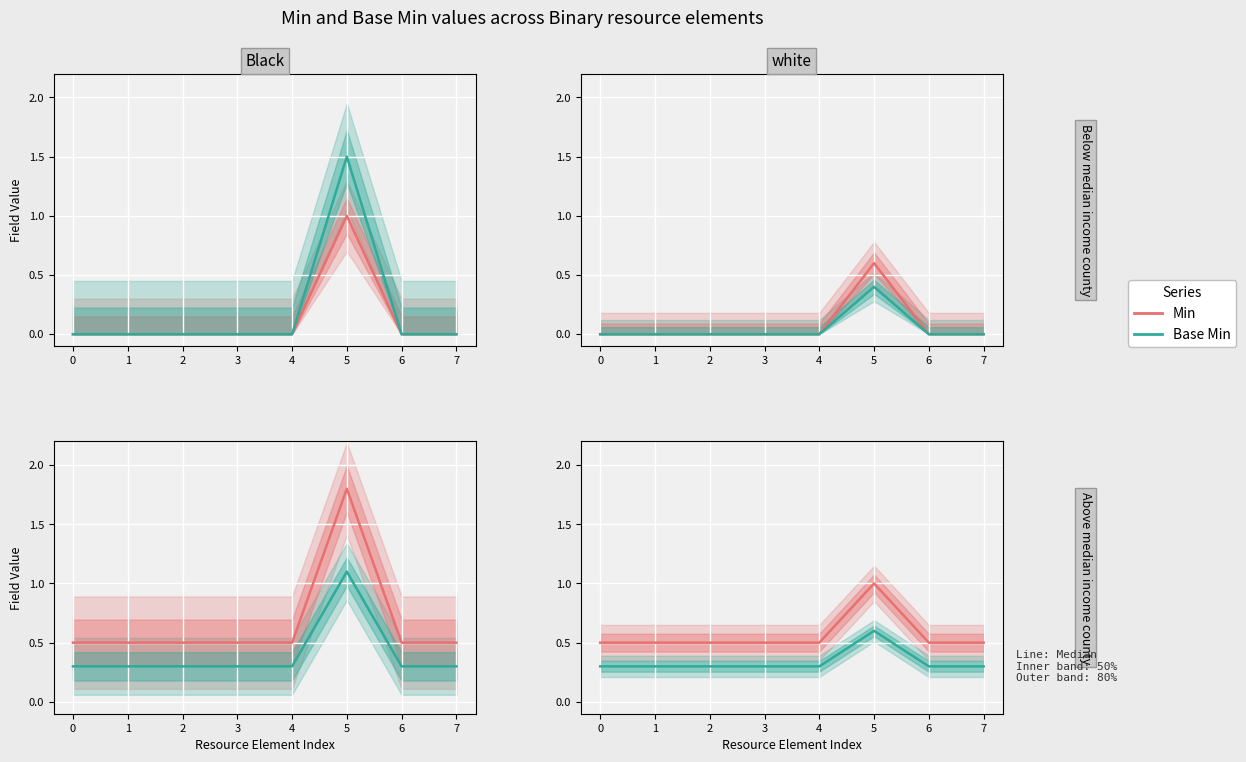

What is the value of the Base Min point at the 6th from the left?

0.6